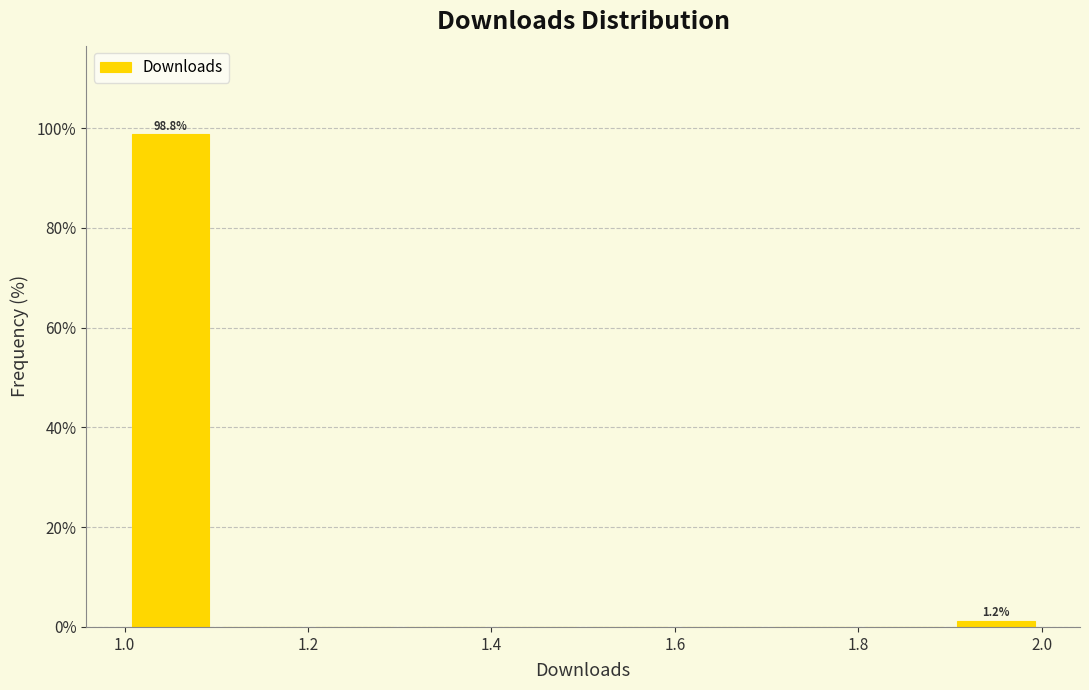

Over which range of the x-axis is the bar tallest?

1.0 to 1.1